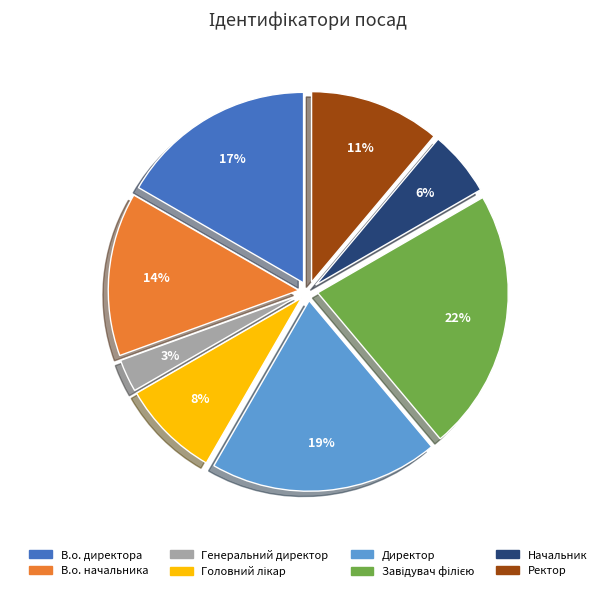

Is it true that Директор is 34% of the pie?

False